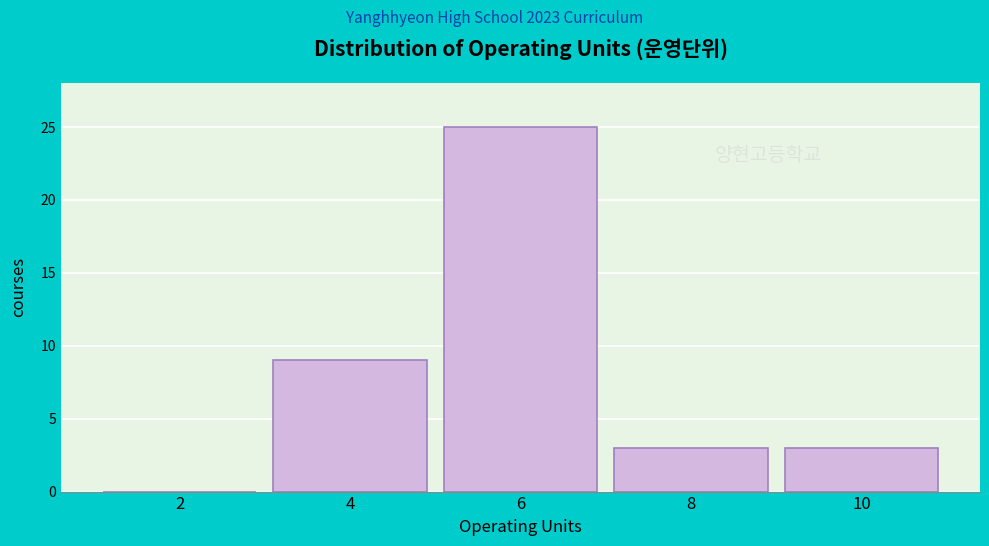

Reading right to left, extract all data points from this chart.

10=3	8=3	6=25	4=9	2=0